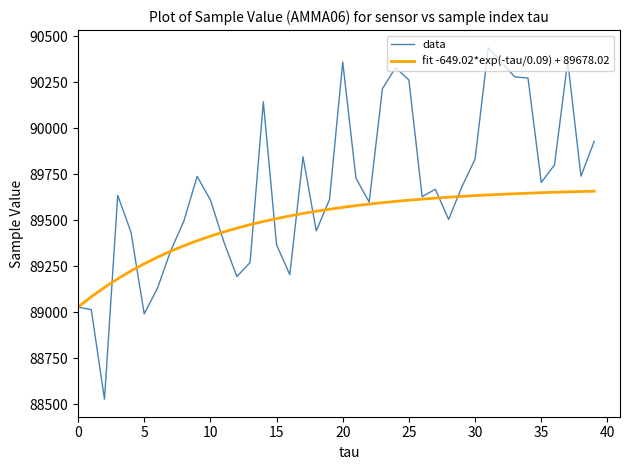

Which series has the largest range (max minus min)?

data